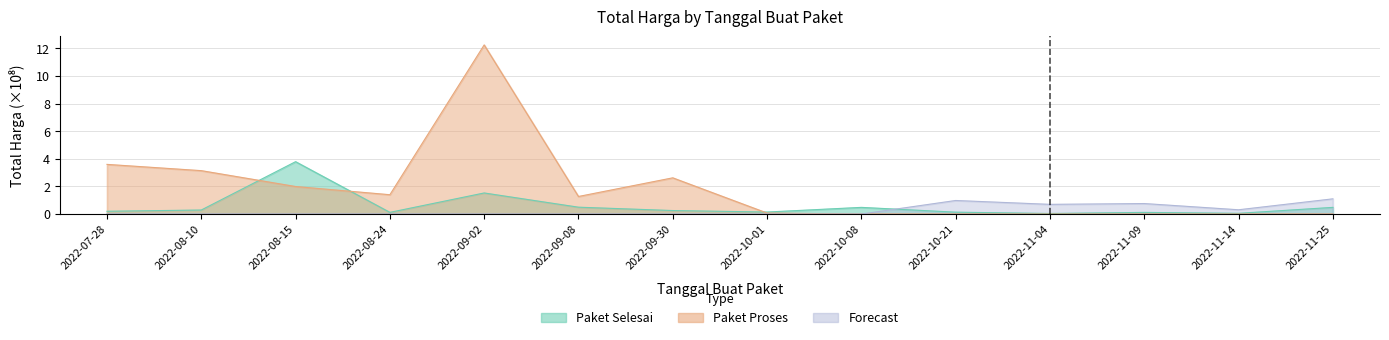

Which category has the lowest value across all series?

2022-10-08